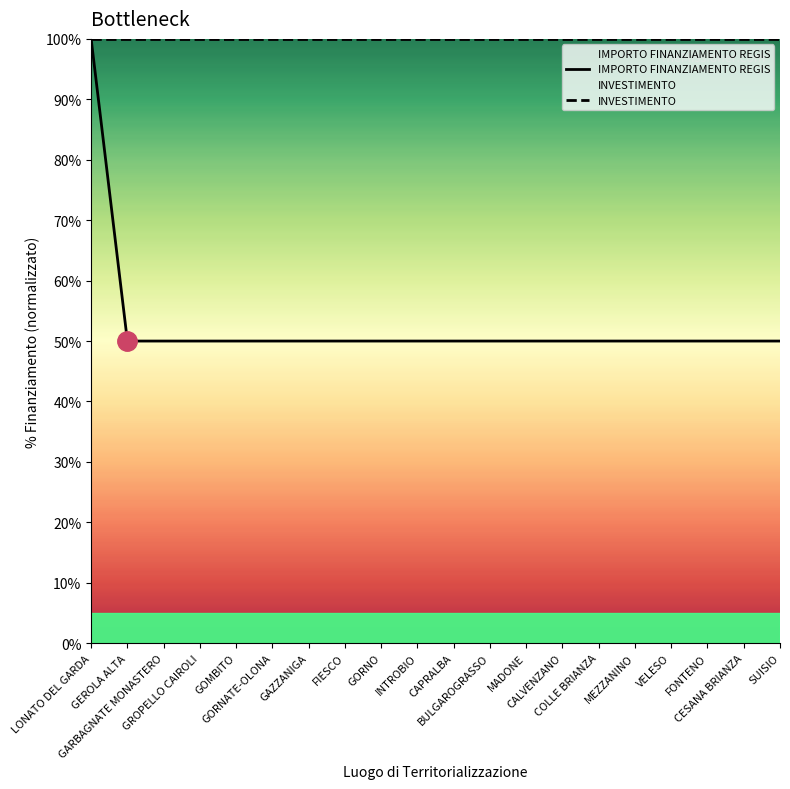

Which has a higher value, SUISIO or COLLE BRIANZA?

SUISIO